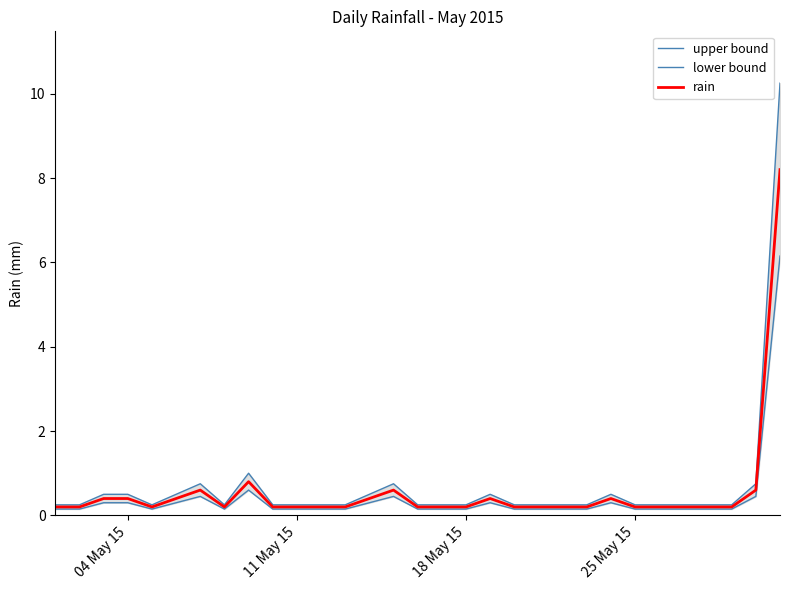

What is the highest value of the upper bound series?

10.2